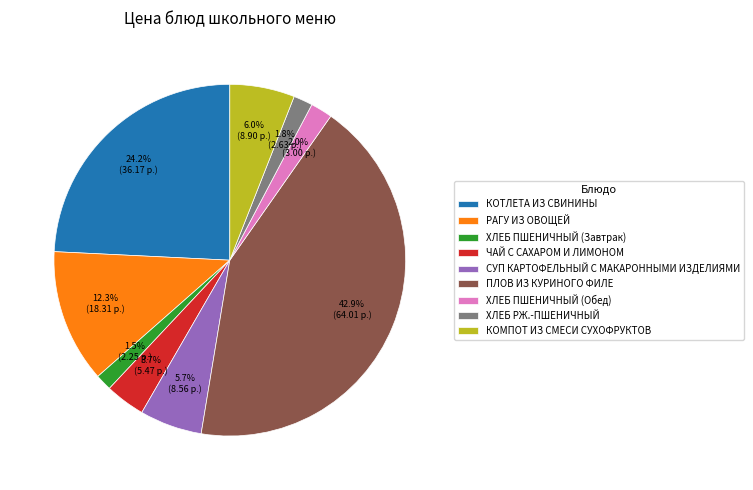

Which has a higher value, РАГУ ИЗ ОВОЩЕЙ or ПЛОВ ИЗ КУРИНОГО ФИЛЕ?

ПЛОВ ИЗ КУРИНОГО ФИЛЕ